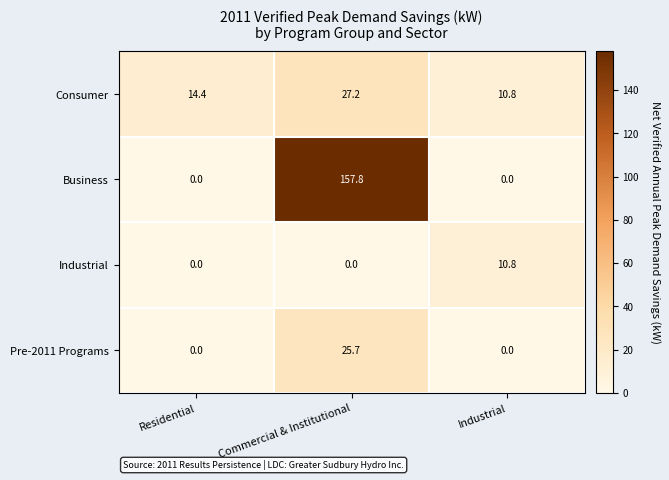

Reading left to right, extract all data points from this chart.

Consumer: Residential=14.4	Commercial & Institutional=27.2	Industrial=10.8
Business: Residential=0.0	Commercial & Institutional=157.8	Industrial=0.0
Industrial: Residential=0.0	Commercial & Institutional=0.0	Industrial=10.8
Pre-2011 Programs: Residential=0.0	Commercial & Institutional=25.7	Industrial=0.0